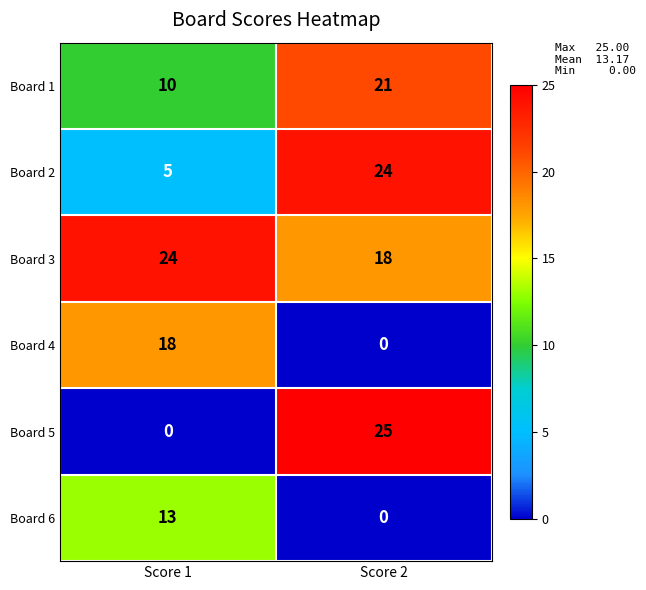

What is the spread (max minus min) of values at Score 2?

25